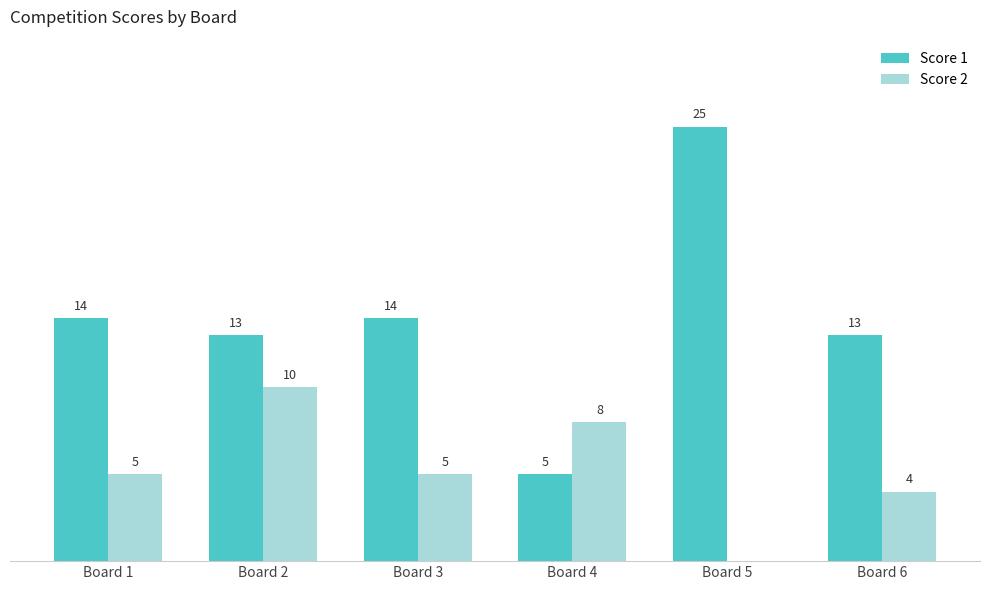

At which label does Score 2 reach its peak?

Board 2